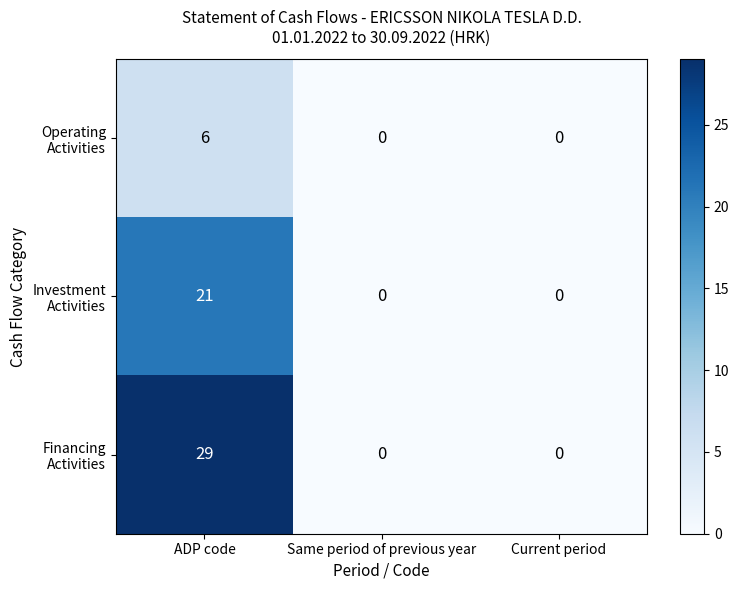

At which category is the sum across all series the highest?

ADP code